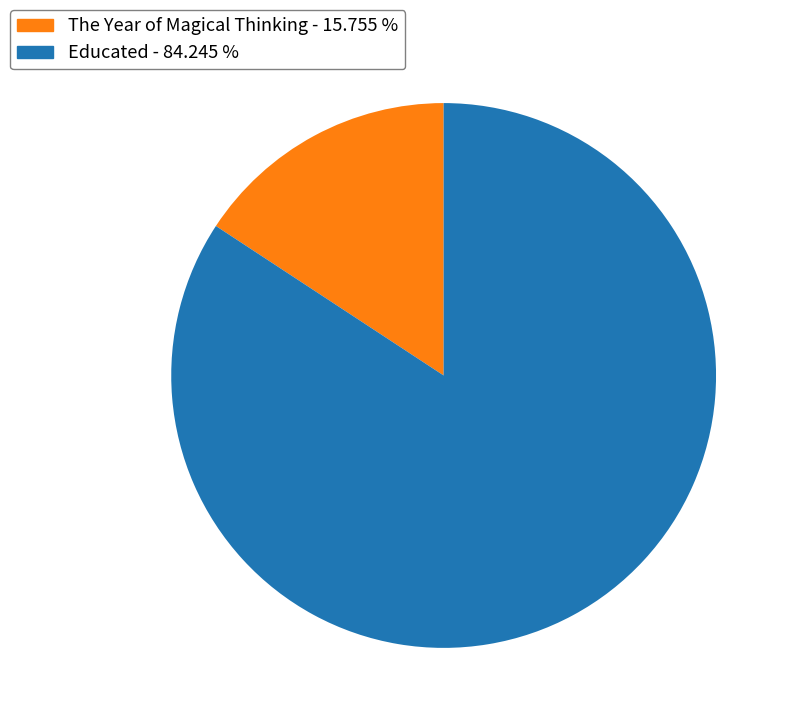

Do The Year of Magical Thinking - 15.755 % and Educated - 84.245 % together represent more than half of the pie?

Yes